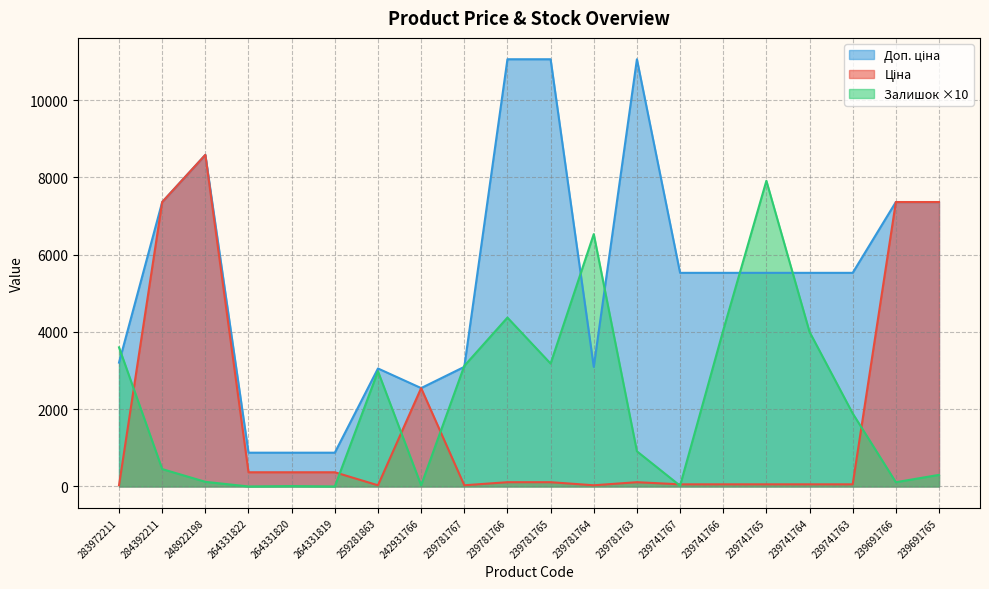

The Доп. ціна series shows 3053.0 at 259281863. True or false?

True